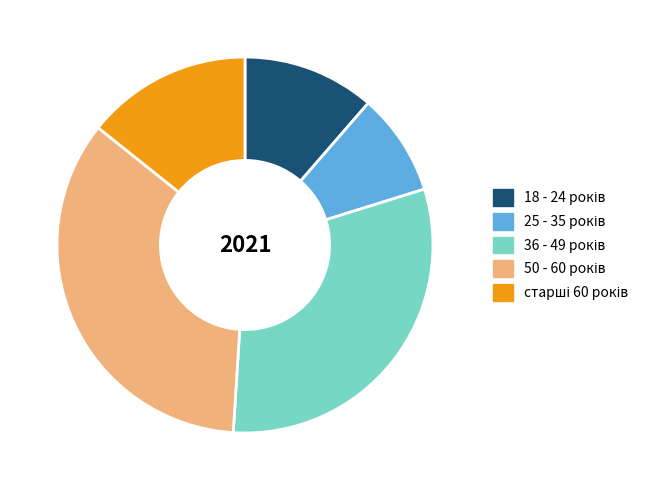

Does any single category account for the majority?

No